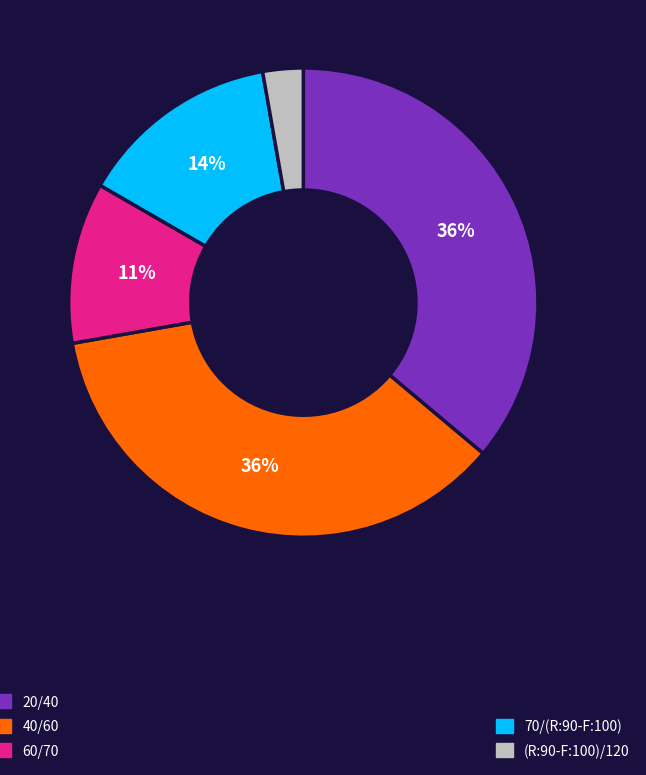

To the nearest percent, what is the difference between the largest and smallest slice percentages?

33%